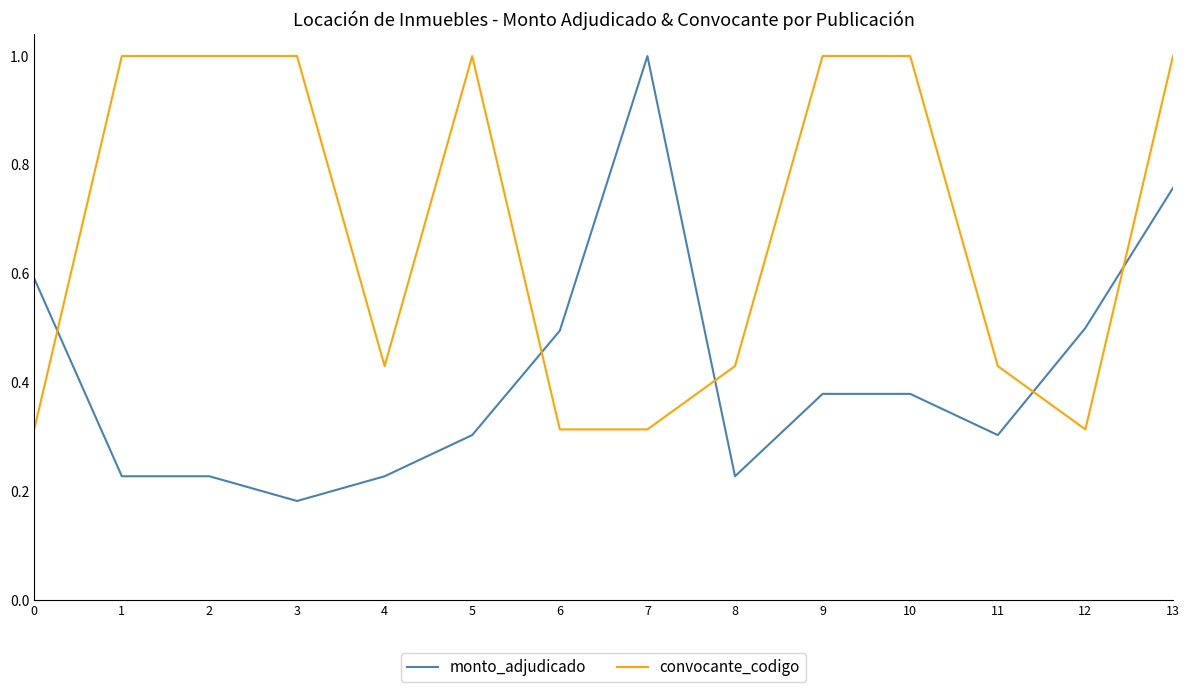

The value of monto_adjudicado at 7 is 1.6. True or false?

False